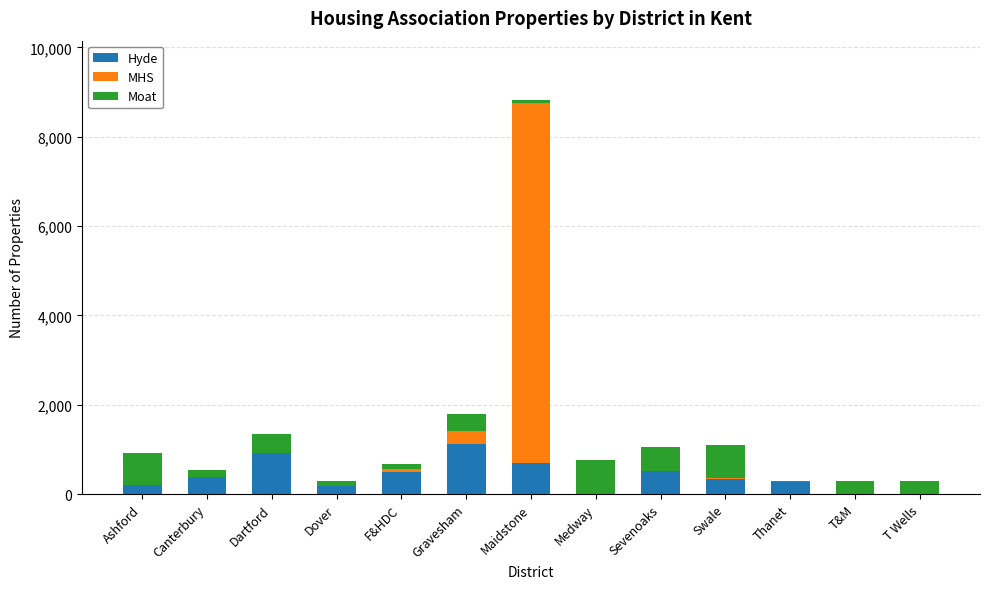

What is the maximum value for Hyde?

1122